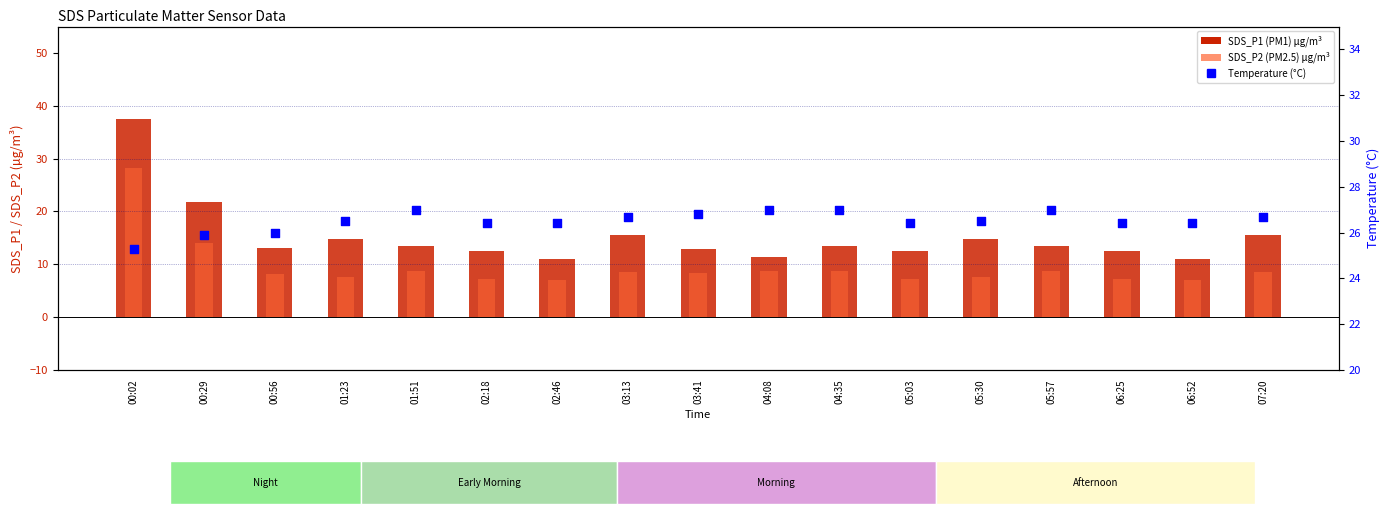

Which series reaches the minimum Y coordinate?

SDS_P2 (PM2.5)